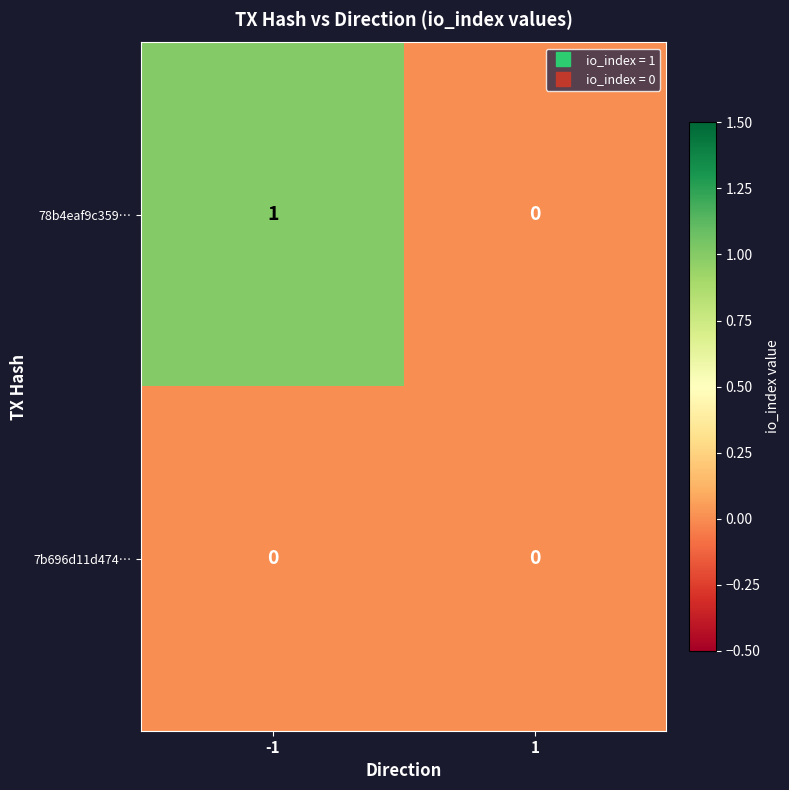

Reading left to right, list all the values displayed in this chart.

78b4eaf9c359…: -1=1	1=0
7b696d11d474…: -1=0	1=0